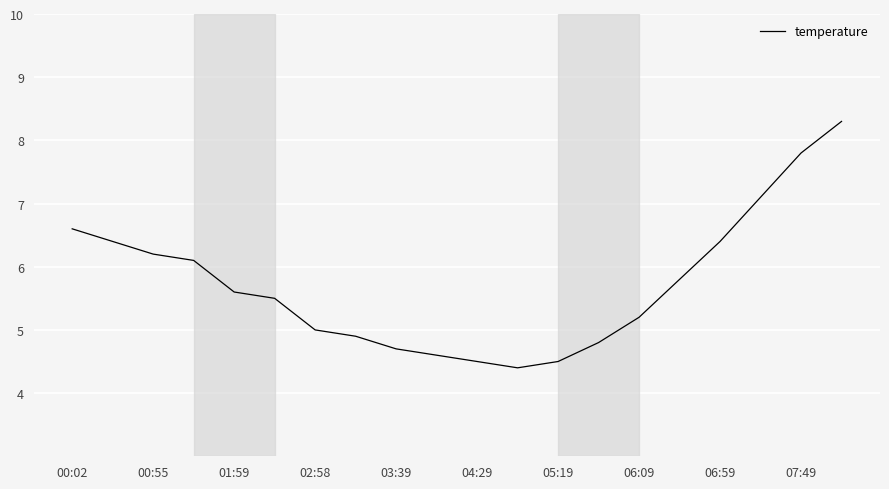

What is the maximum value shown in the chart?

8.3